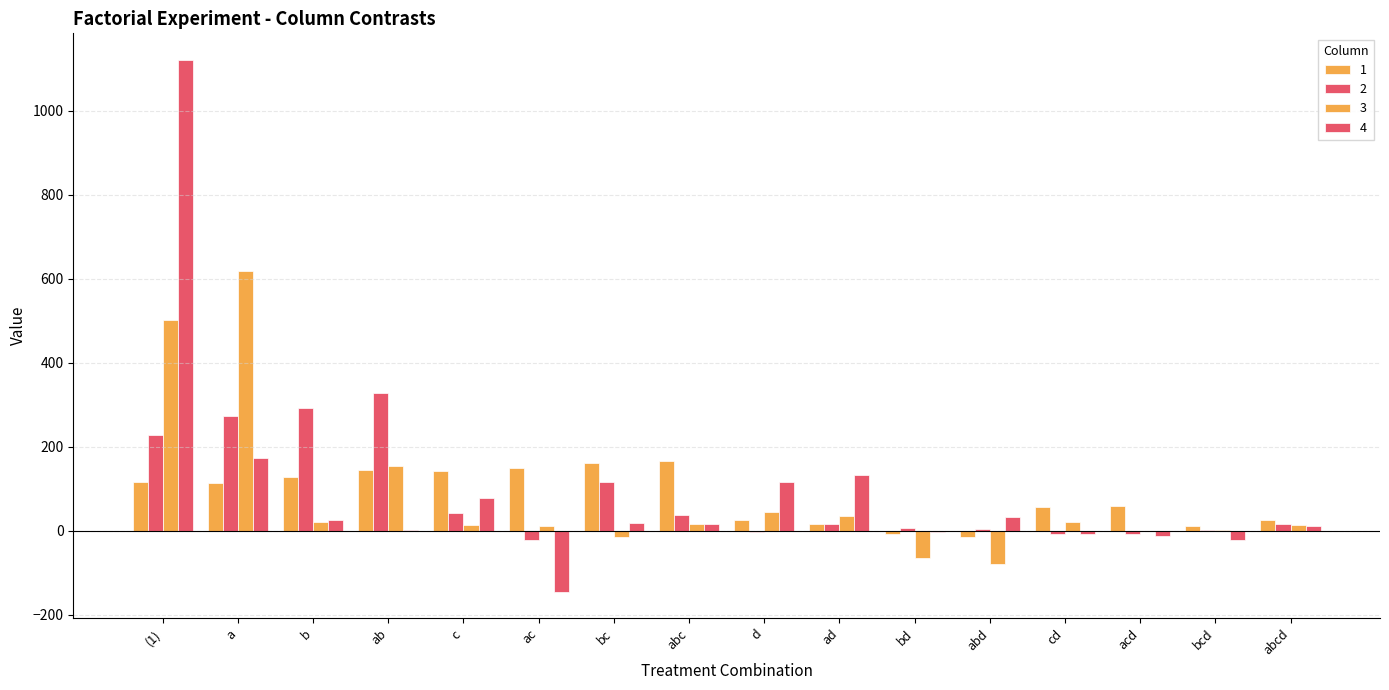

Are the bars grouped side by side (vs. stacked)?

Yes